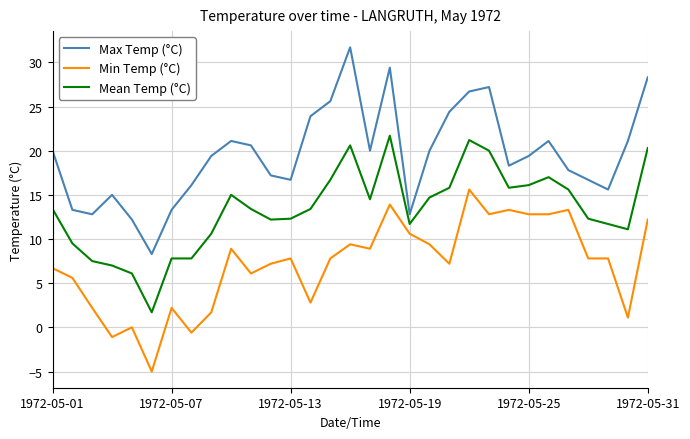

Which series has the largest range (max minus min)?

Max Temp (°C)